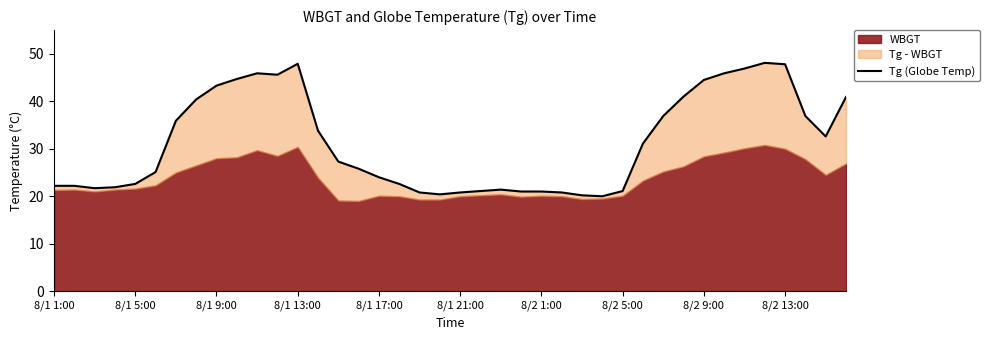

What is the change in value from 8/1 21:00 to 10?

+20.8